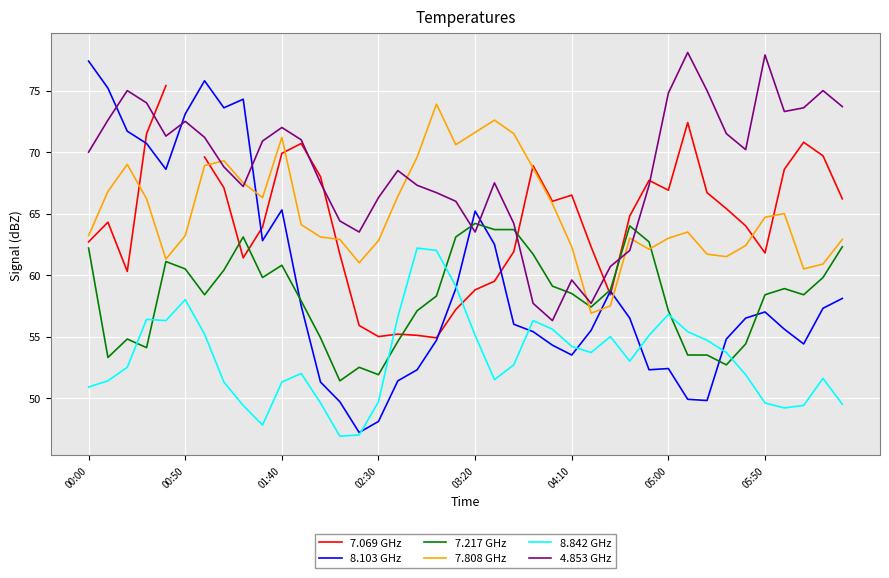

How many series are shown in this chart?

6